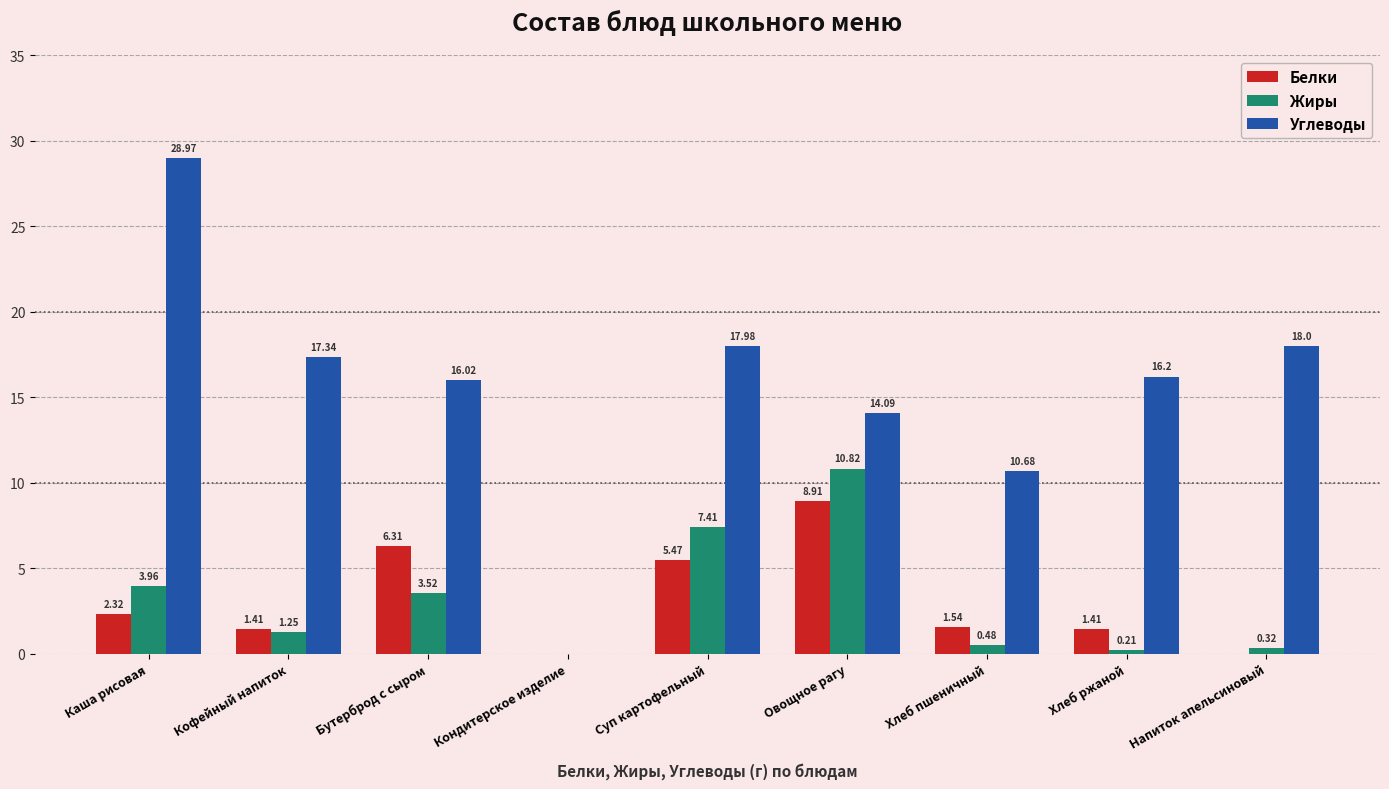

The value of Жиры at Суп картофельный is 7.4. True or false?

True